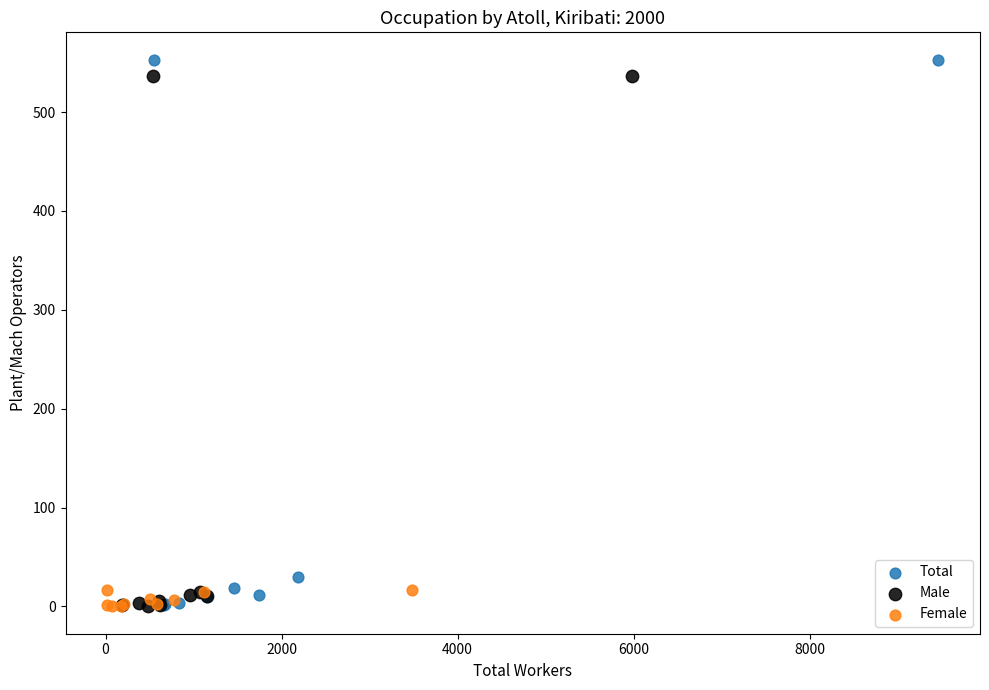

What are all the series names shown in the legend?

Total, Male, Female